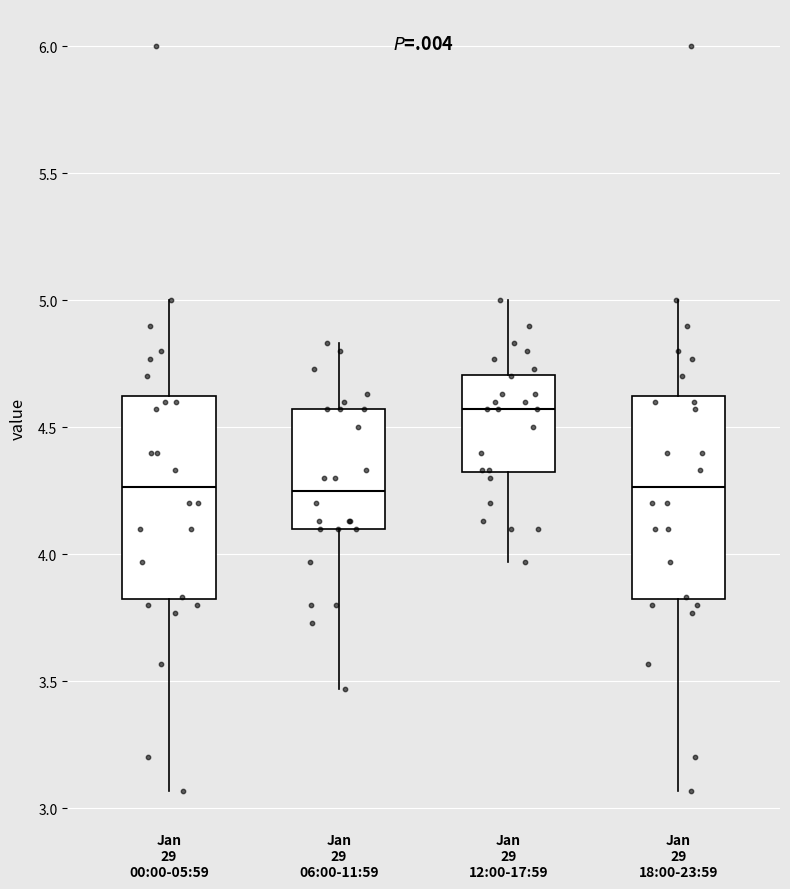

Which box has the highest median line?

Jan 29 12:00-17:59